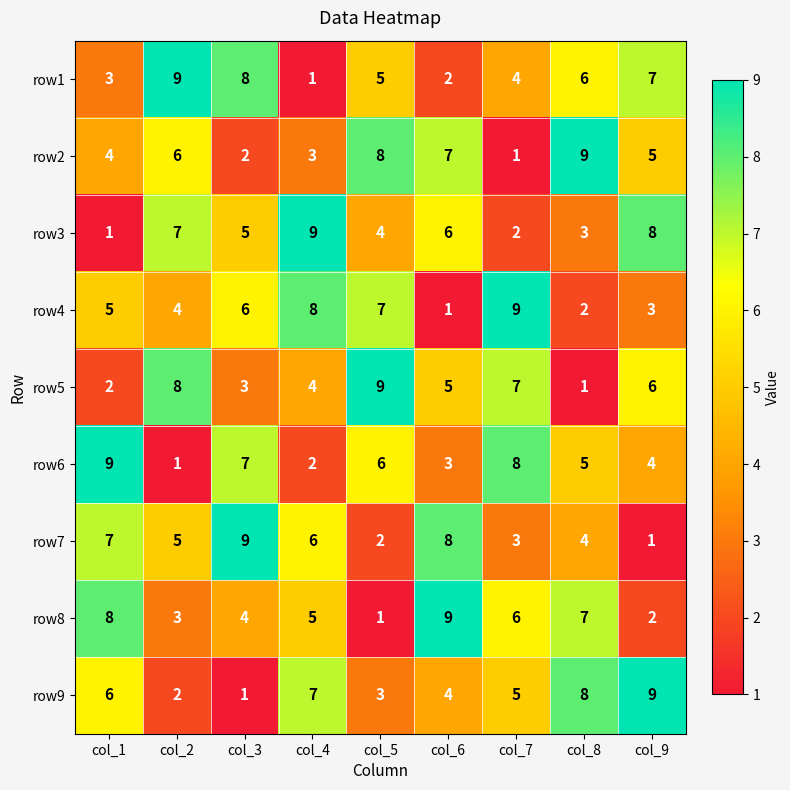

Is it true that row6 equals 7 at col_3?

True